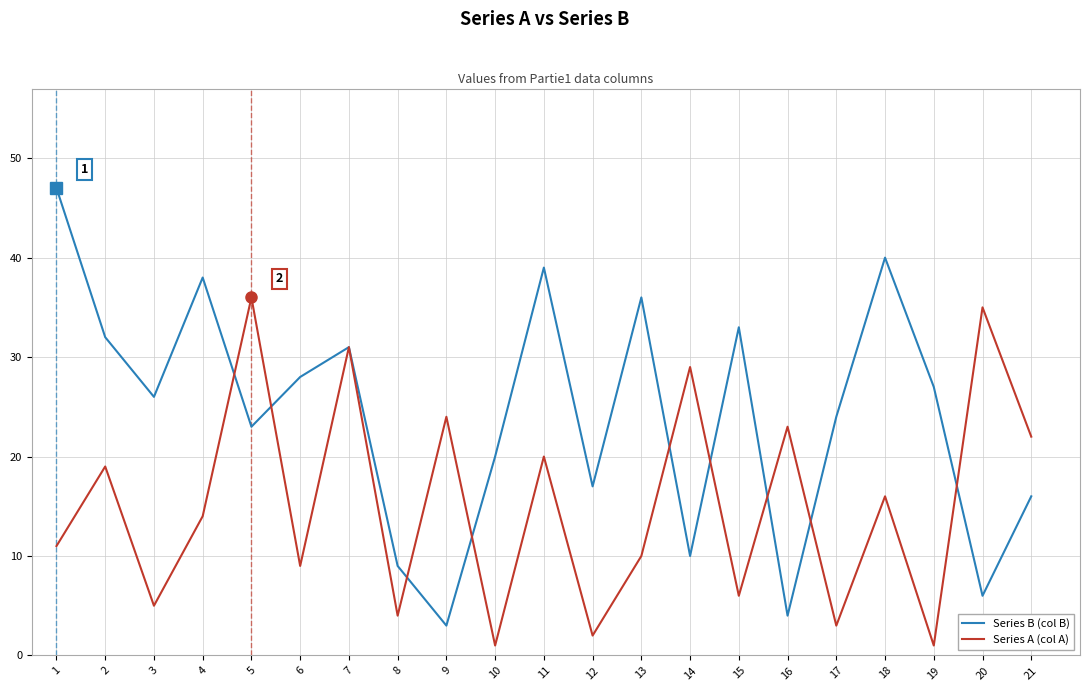

What is the difference between the maximum and second lowest values in the Series B (col B) series?

43